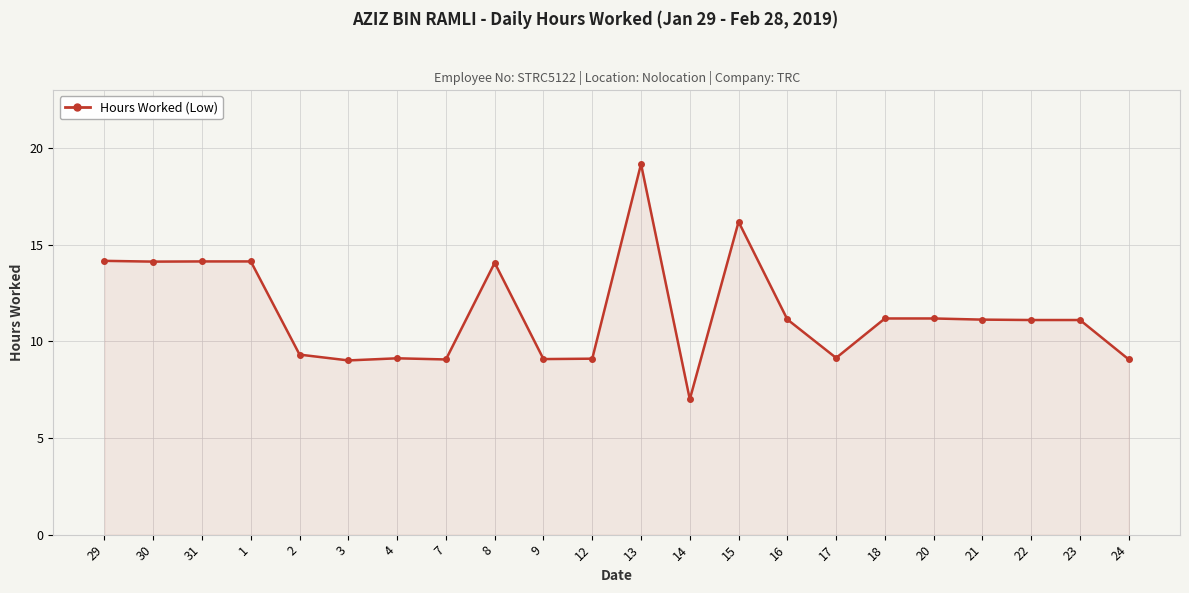

What is the label of the 19th point from the right?

1